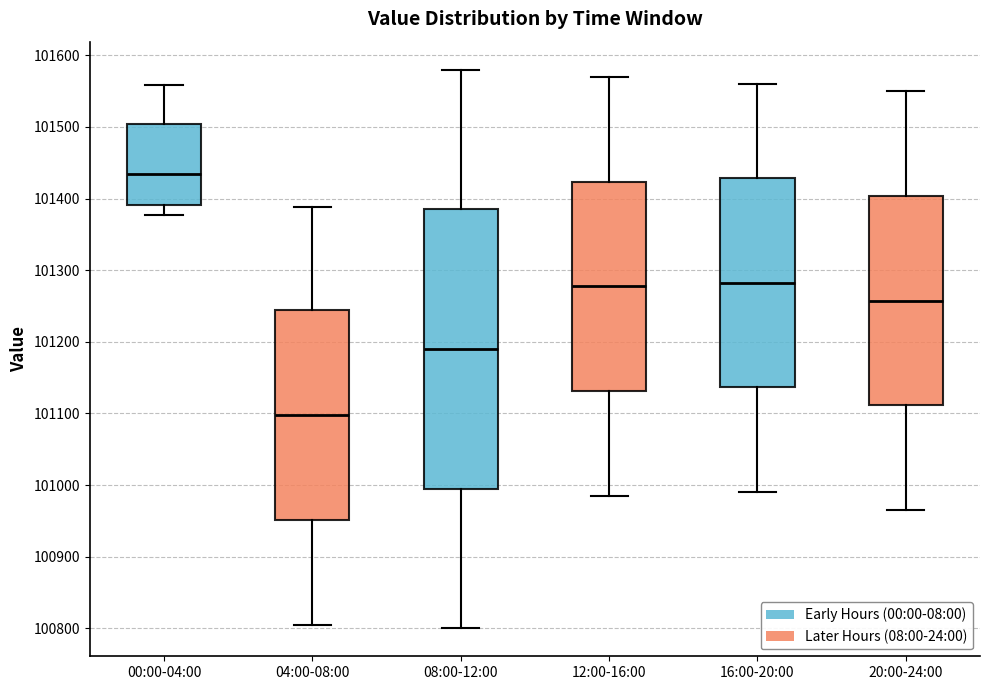

Which box has the lowest median line?

04:00-08:00